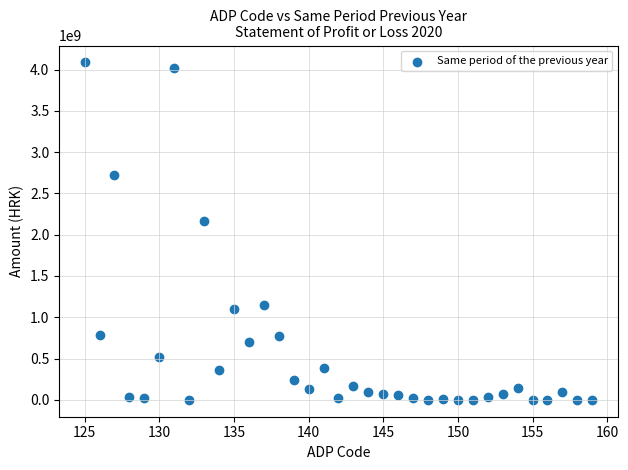

What Y value in the scatter plot is closest to 2043467151?

2160966638